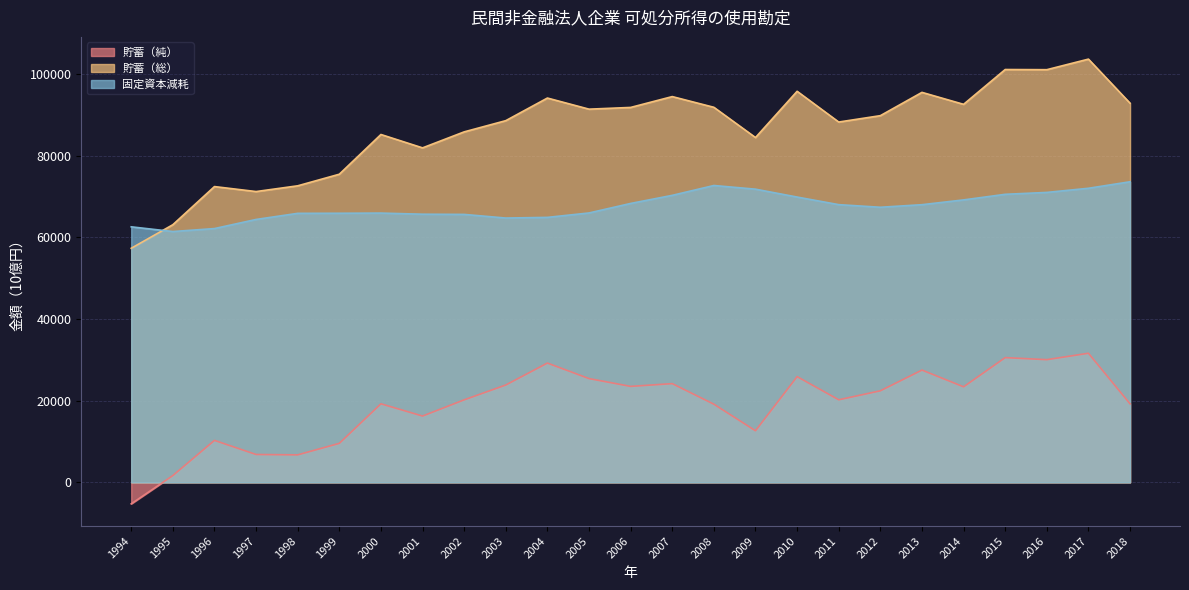

Reading right to left, list all the values displayed in this chart.

貯蓄（純）: 2018=19241.0	2017=31634.8	2016=30062.2	2015=30565.7	2014=23409.7	2013=27513.3	2012=22435.1	2011=20235.6	2010=25908.0	2009=12647.1	2008=19154.4	2007=24189.5	2006=23516.8	2005=25426.4	2004=29228.8	2003=23856.9	2002=20217.9	2001=16249.9	2000=19249.1	1999=9563.6	1998=6743.8	1997=6833.4	1996=10286.9	1995=1671.1	1994=-5251.9
貯蓄（総）: 2018=92881.7	2017=103679.6	2016=101091.6	2015=101132.4	2014=92604.5	2013=95535.6	2012=89829.2	2011=88269.7	2010=95801.0	2009=84470.9	2008=91878.1	2007=94502.4	2006=91845.6	2005=91423.1	2004=94144.4	2003=88607.9	2002=85860.4	2001=81941.4	2000=85215.2	1999=75487.0	1998=72646.6	1997=71240.1	1996=72460.0	1995=63117.5	1994=57347.9
固定資本減耗: 2018=73640.7	2017=72044.8	2016=71029.3	2015=70566.7	2014=69194.8	2013=68022.4	2012=67394.1	2011=68034.1	2010=69893.0	2009=71823.8	2008=72723.7	2007=70312.8	2006=68328.8	2005=65996.7	2004=64915.6	2003=64751.1	2002=65642.6	2001=65691.4	2000=65966.1	1999=65923.3	1998=65902.8	1997=64406.7	1996=62173.1	1995=61446.4	1994=62599.8